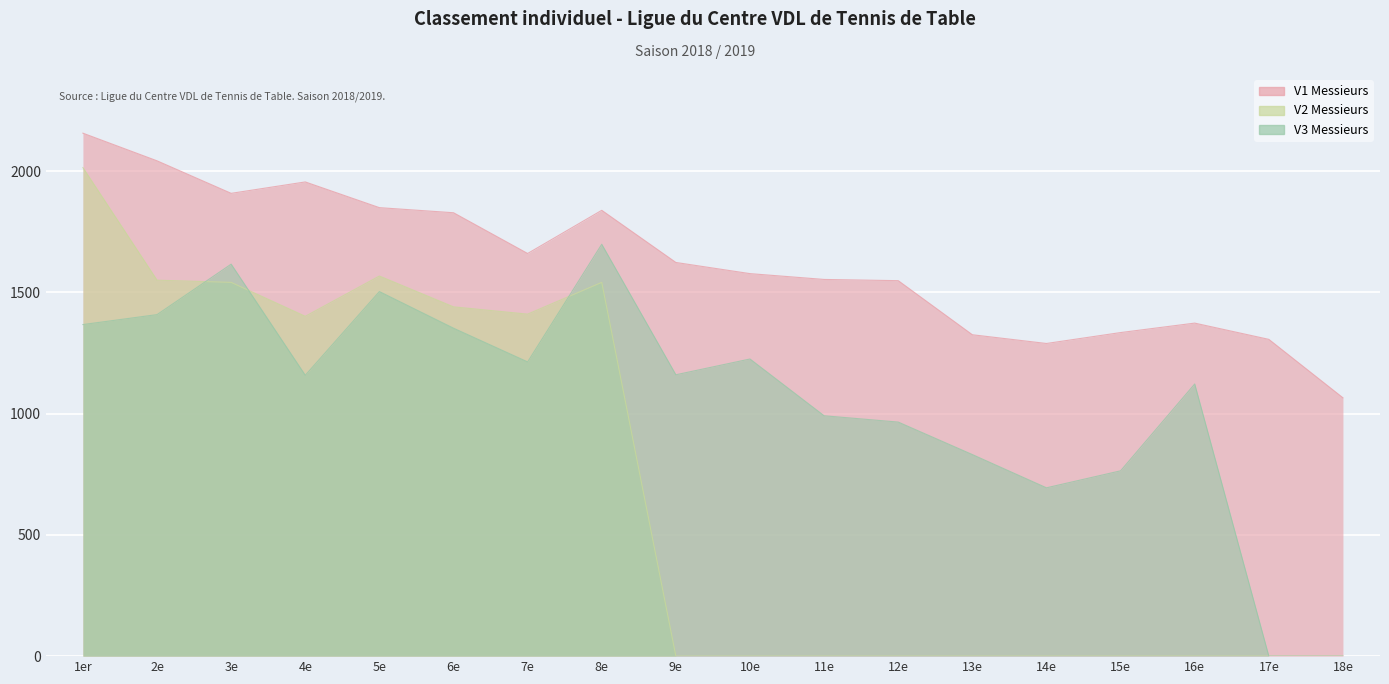

Which series has the largest total across all categories?

V1 Messieurs